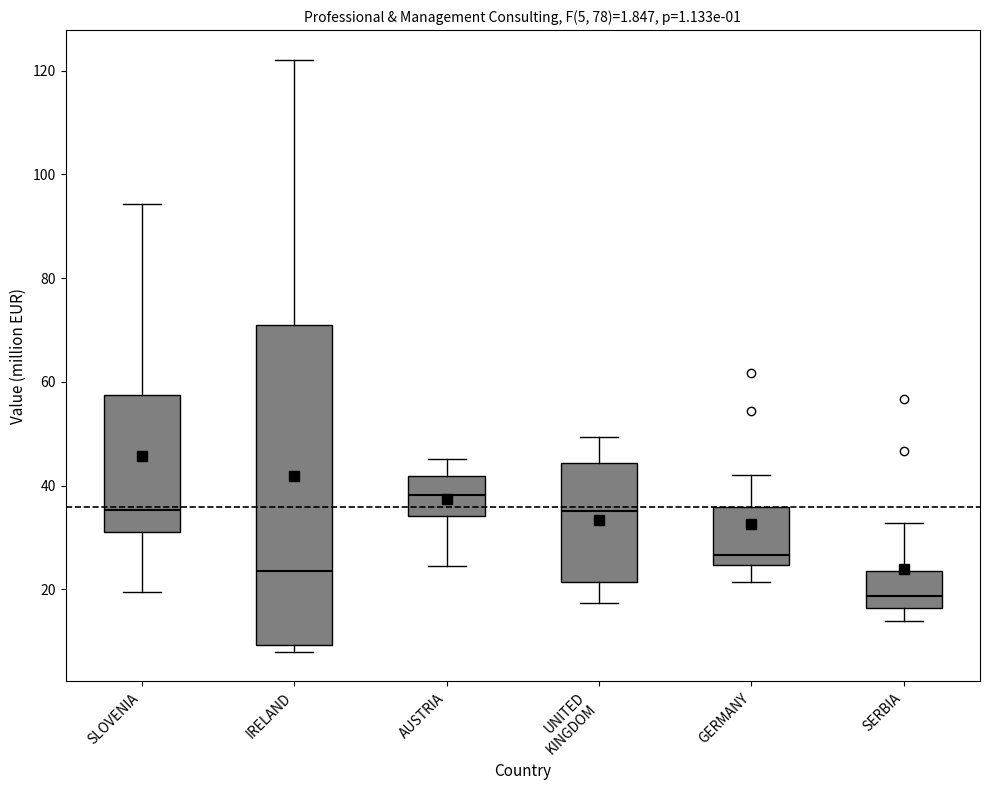

Which box is the tallest, from its lower edge to its upper edge?

IRELAND